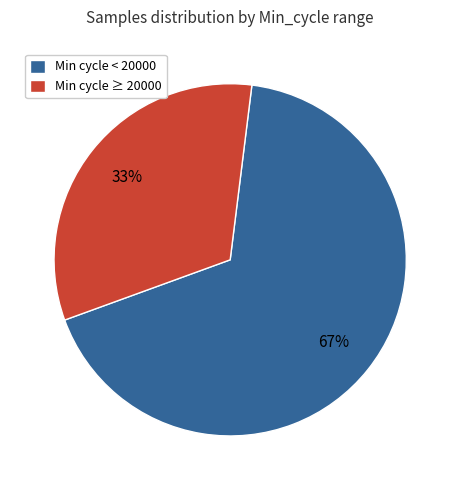

The Min cycle < 20000 slice represents 54% of the pie. True or false?

False